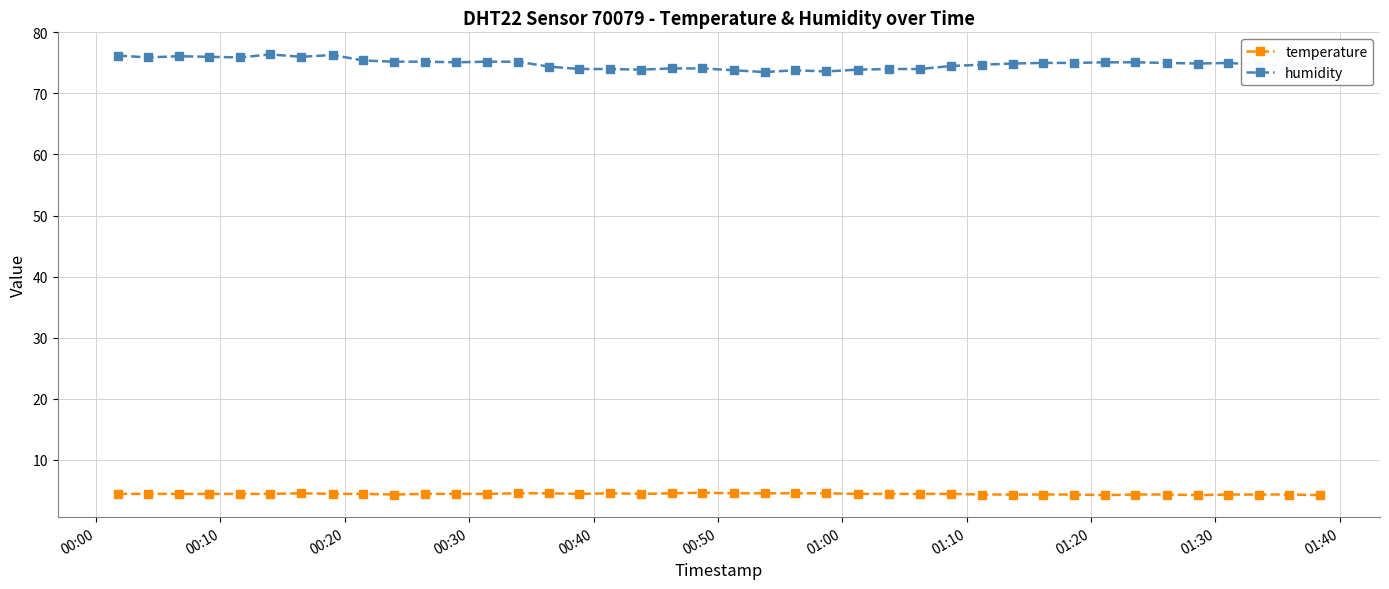

At how many categories does at least one series exceed 7?

40